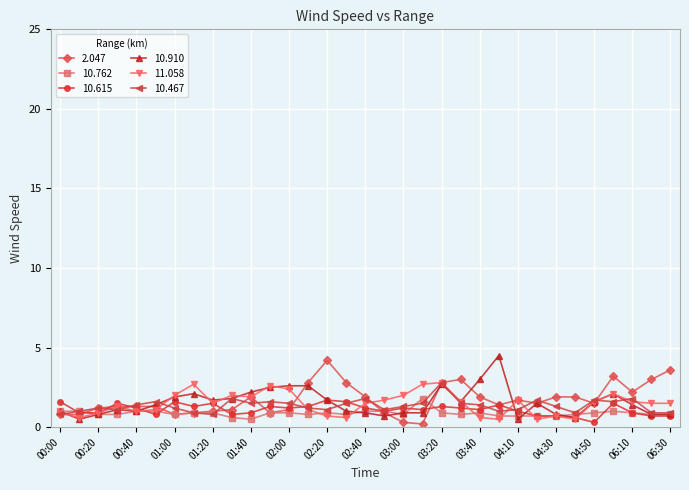

What is the value of the 10.910 point at the 30th from the left?

2.1